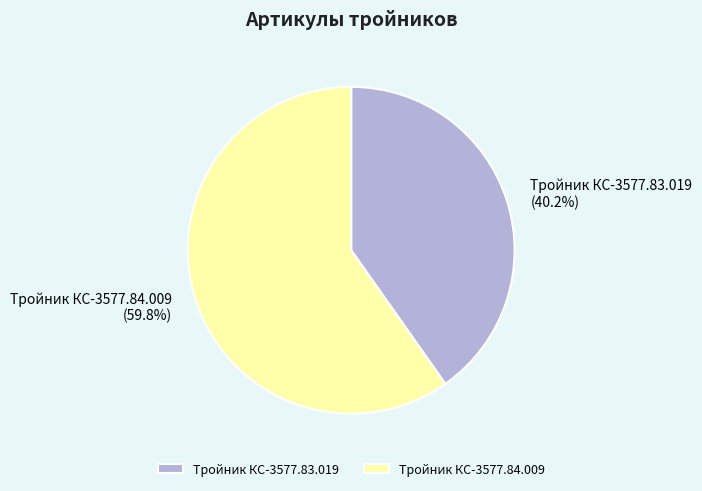

What is the largest slice in the pie chart?

Тройник КС-3577.84.009